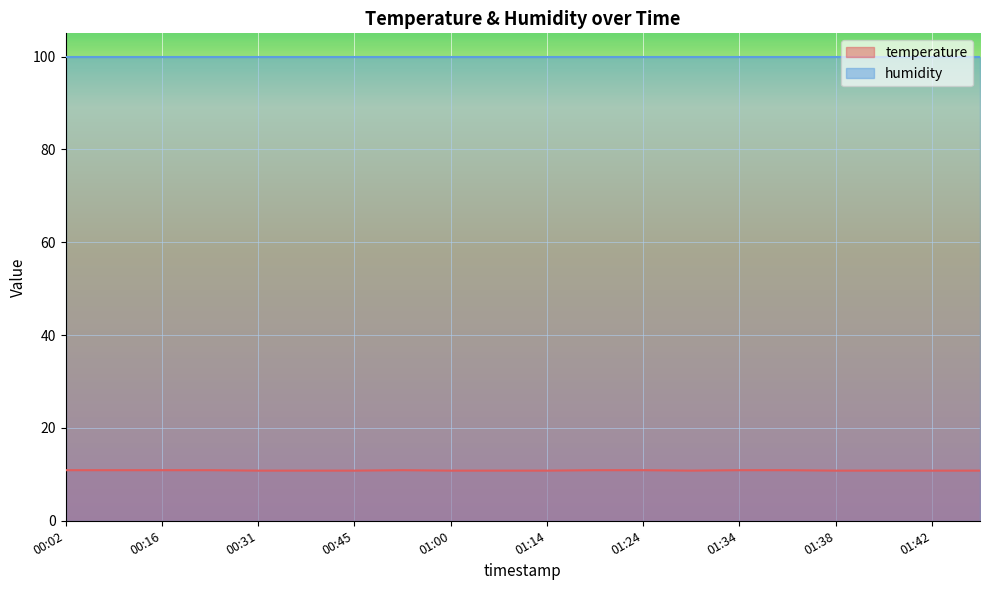

What is the value of the 9th point from the left?

10.8